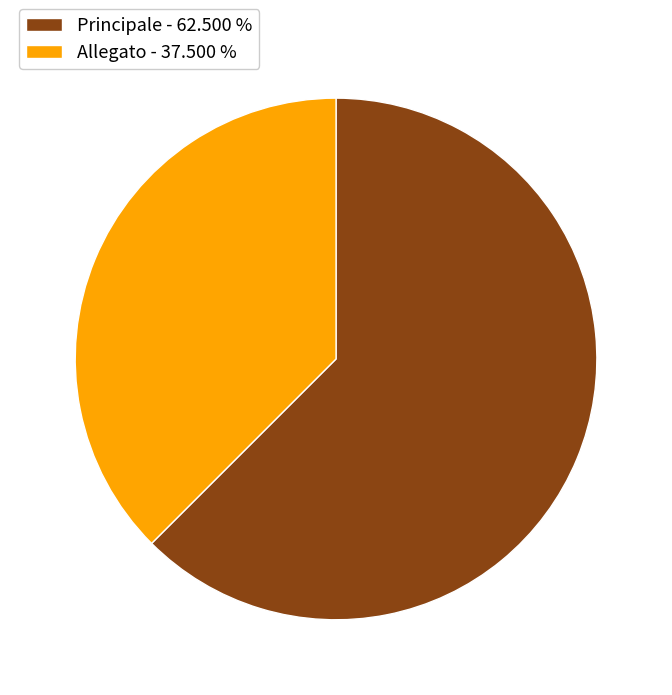

True or false: Principale accounts for 62% of the total.

True